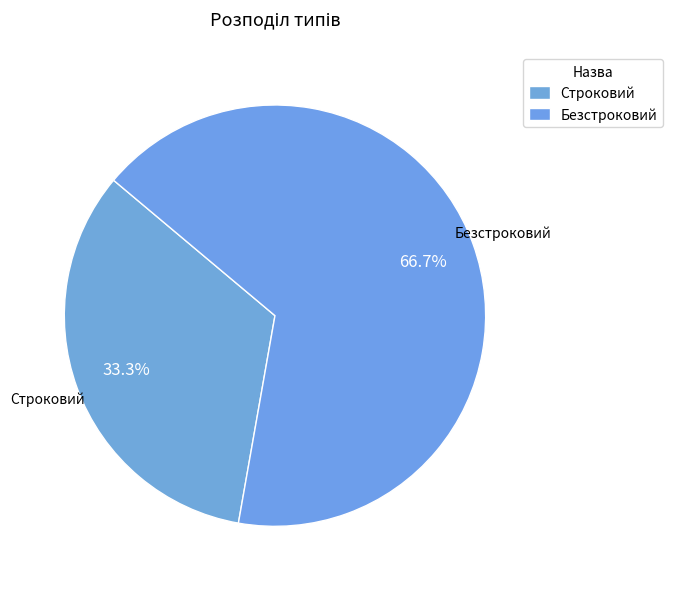

What percentage do Безстроковий and Строковий together represent?

100.0%